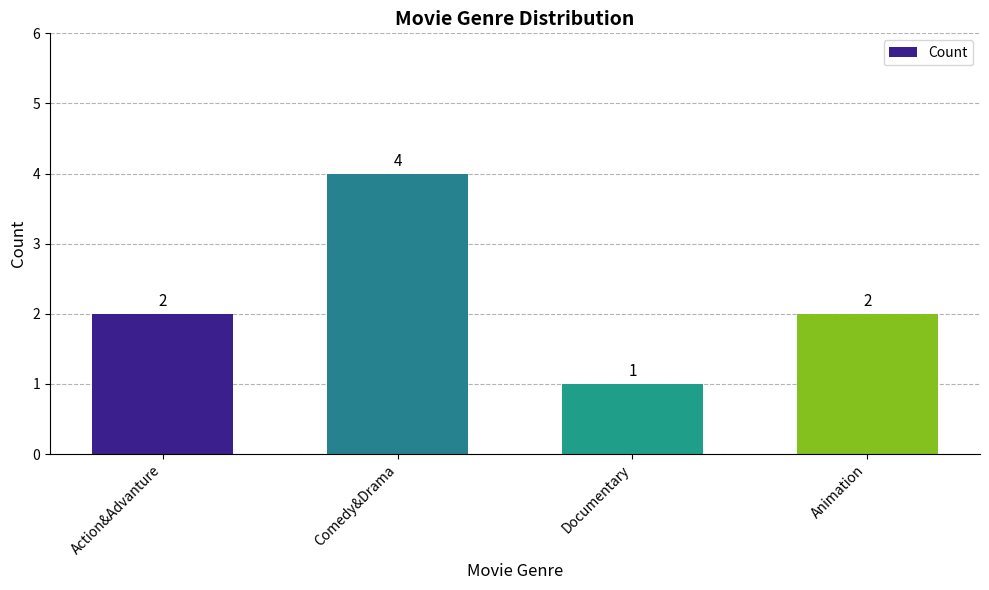

Reading right to left, what are all the values shown in this chart?

Animation=2	Documentary=1	Comedy&Drama=4	Action&Advanture=2